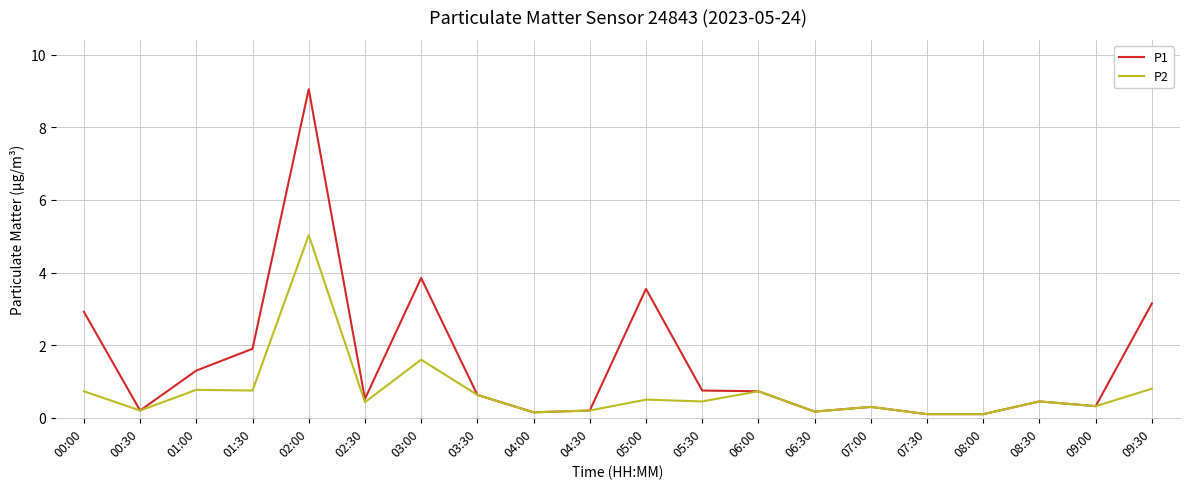

What is the sum of all P2 values?

14.4